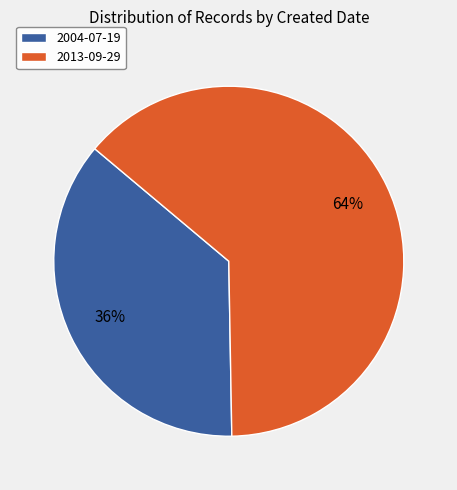

What percentage is the 2013-09-29 slice, to the nearest percent?

64%